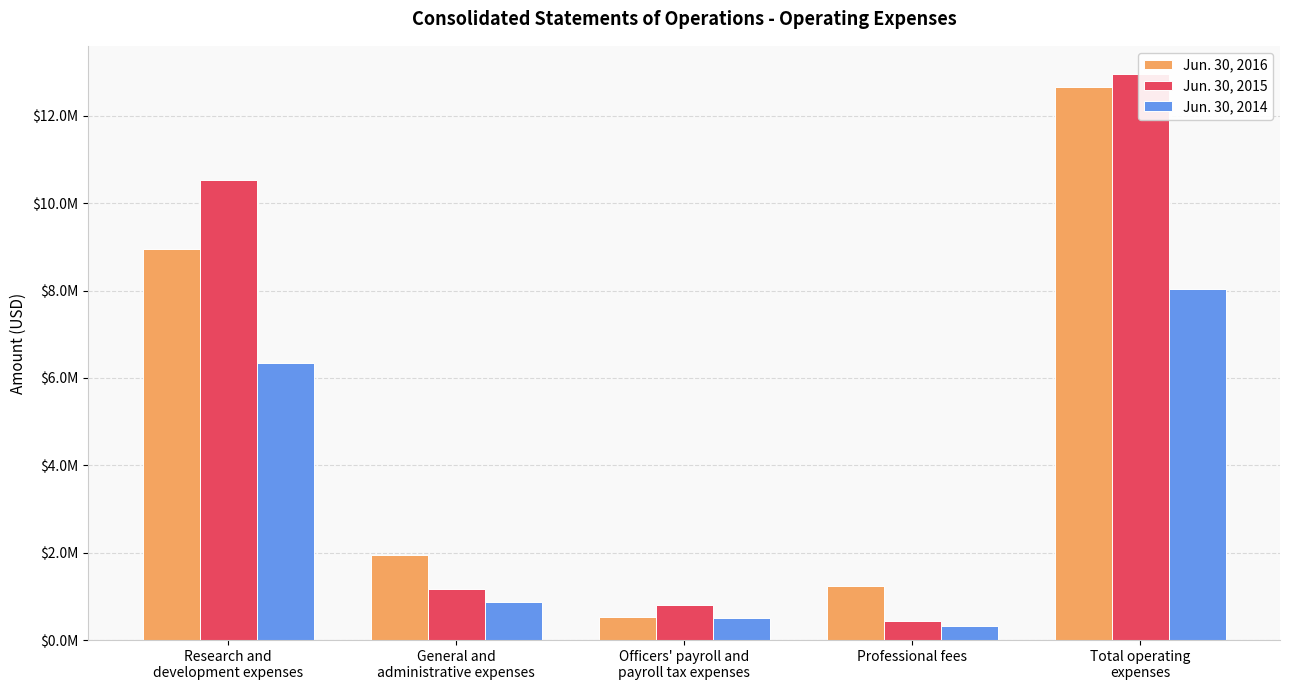

Does the chart contain any negative values?

No